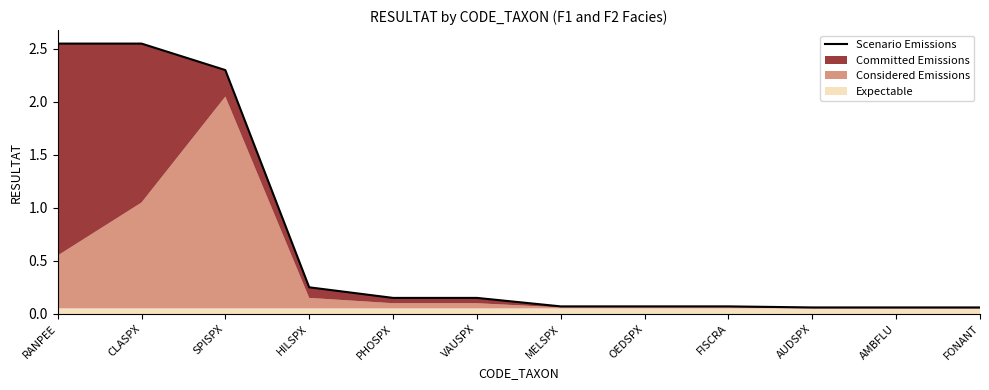

The chart shows a value of 0.1 at OEDSPX. True or false?

True